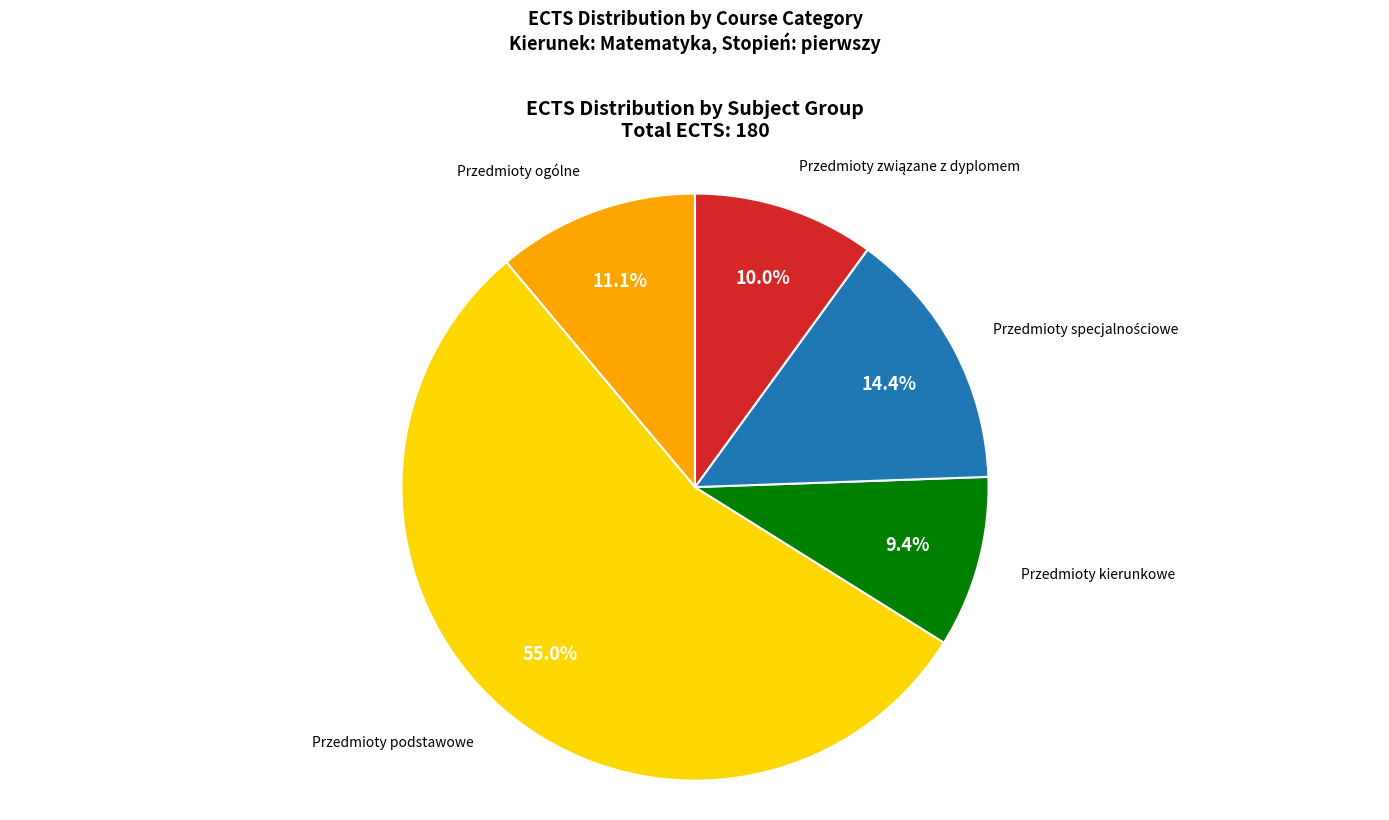

How many segments does this pie chart have?

5